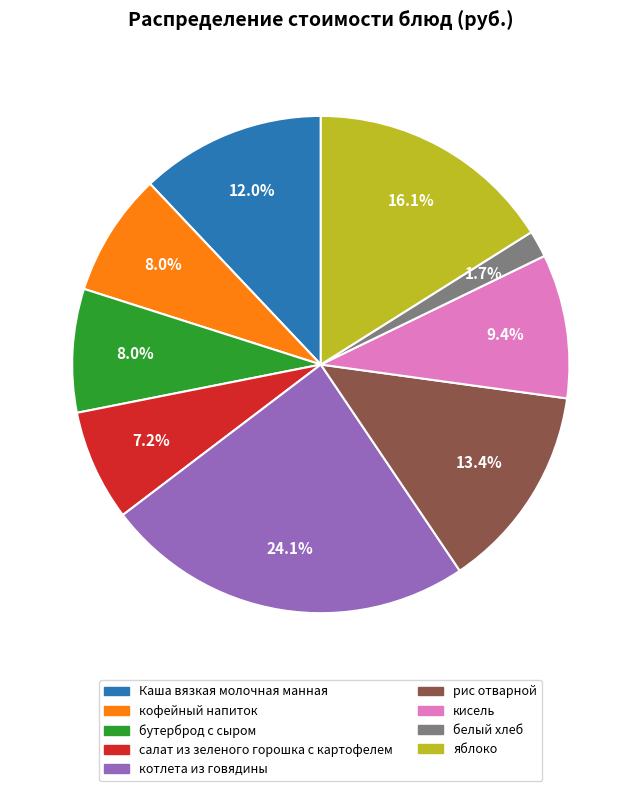

Which has a higher value, Каша вязкая молочная манная or рис отварной?

рис отварной